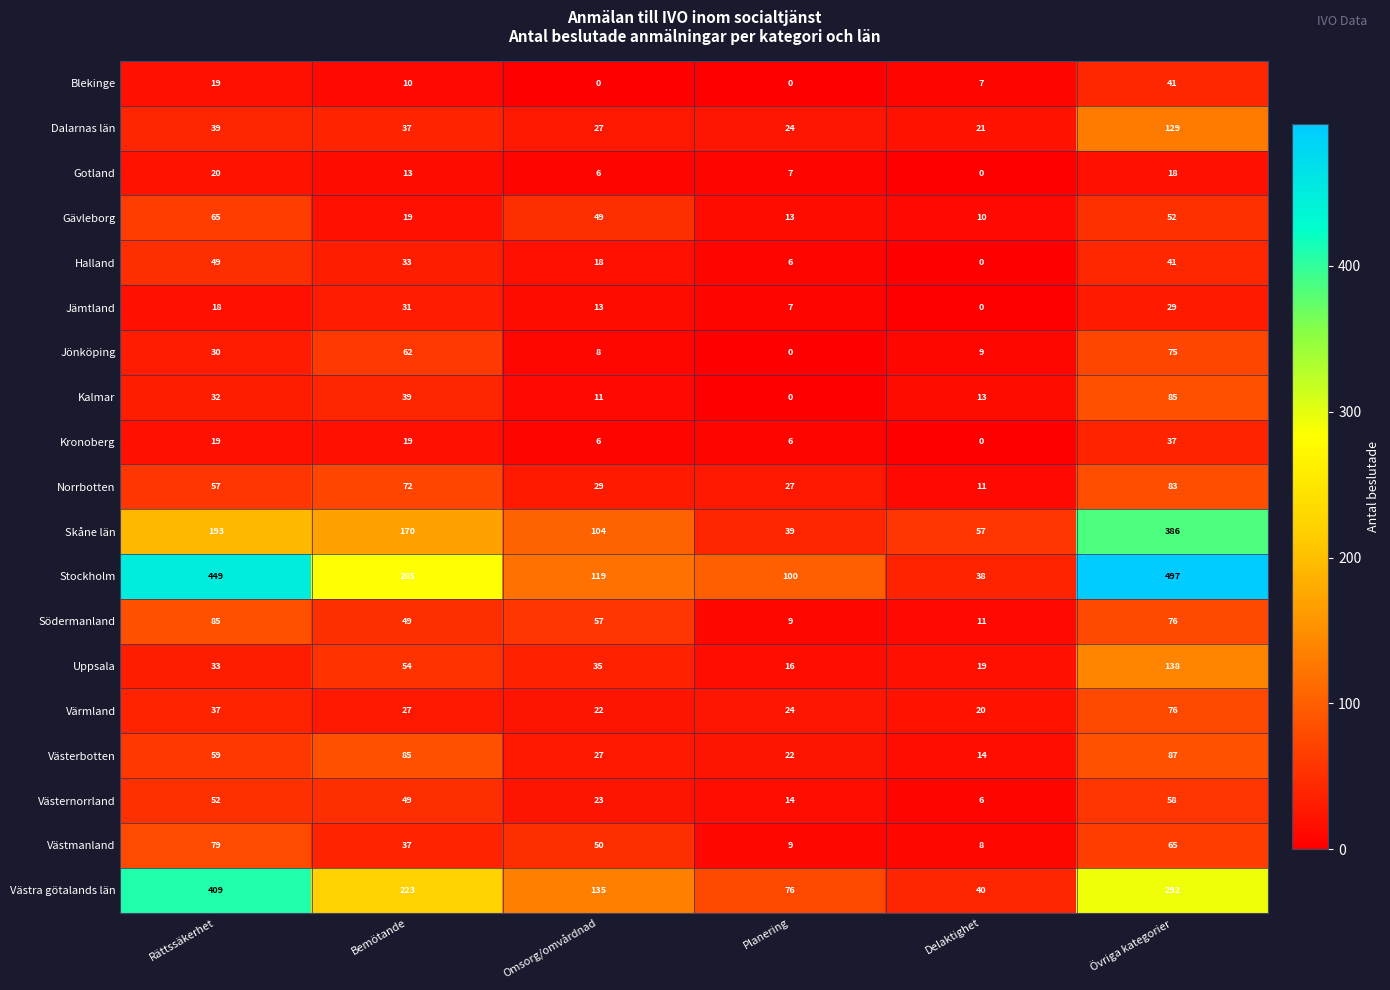

How many Blekinge values are between 0 and 19?

5